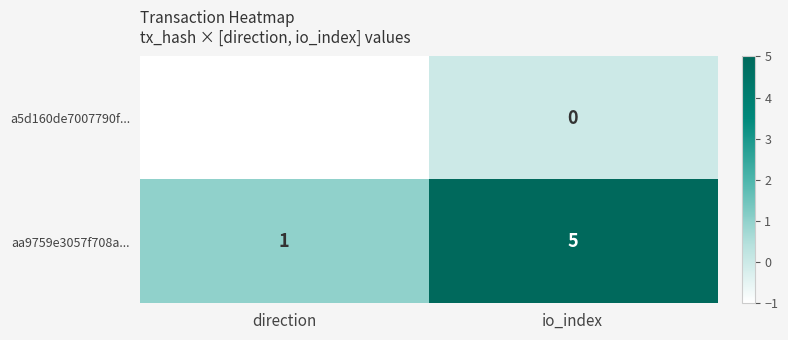

What is the difference between the maximum and minimum values in the aa9759e3057f708a... series?

4